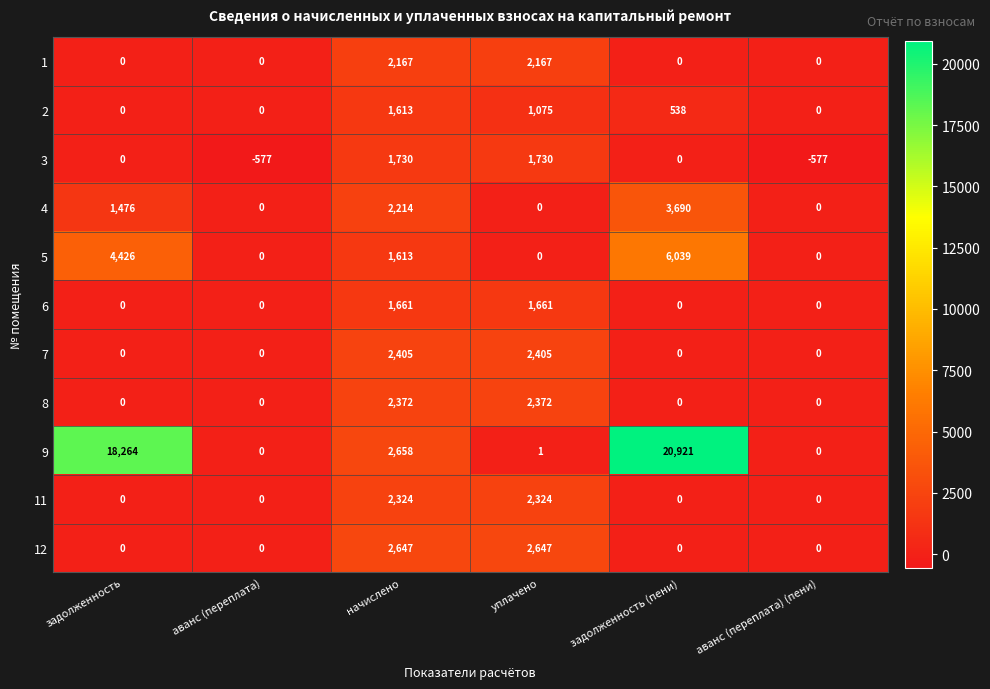

Which series has the largest total across all categories?

9